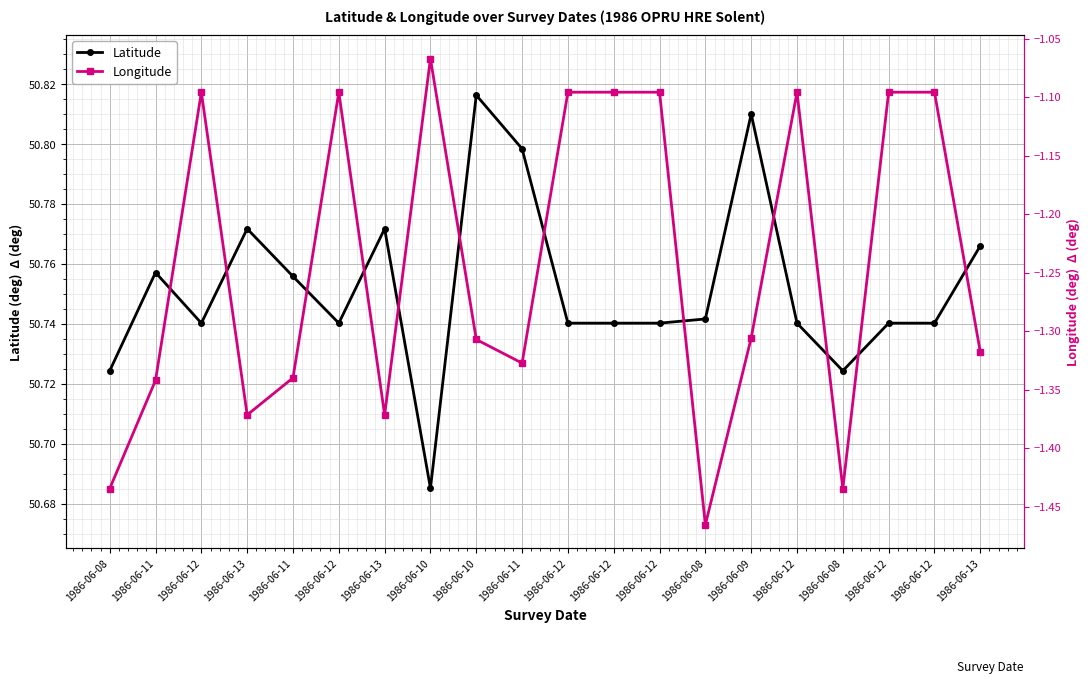

Rank the categories by Latitude value from lowest to highest.

1986-06-10, 1986-06-08, 1986-06-08, 1986-06-12, 1986-06-12, 1986-06-12, 1986-06-12, 1986-06-12, 1986-06-12, 1986-06-12, 1986-06-12, 1986-06-08, 1986-06-11, 1986-06-11, 1986-06-13, 1986-06-13, 1986-06-13, 1986-06-11, 1986-06-09, 1986-06-10